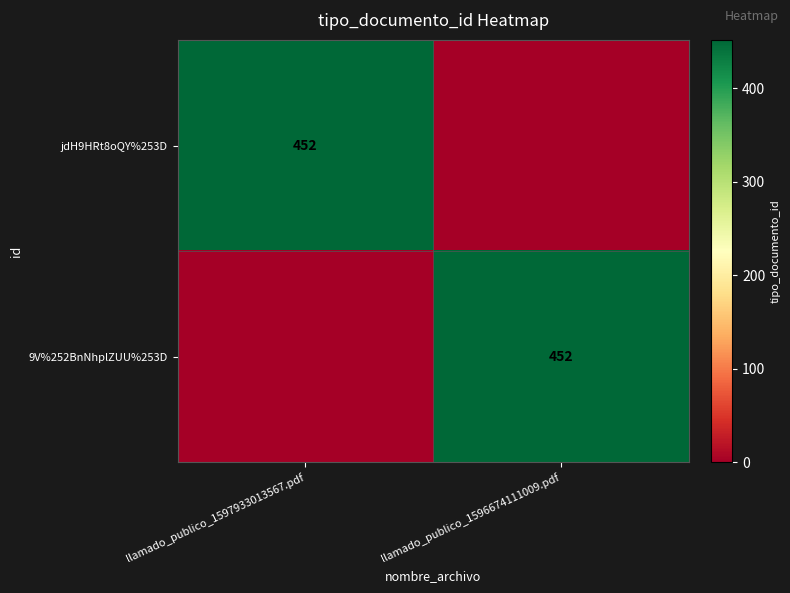

The jdH9HRt8oQY%253D series shows 452 at llamado_publico_1597933013567.pdf. True or false?

True